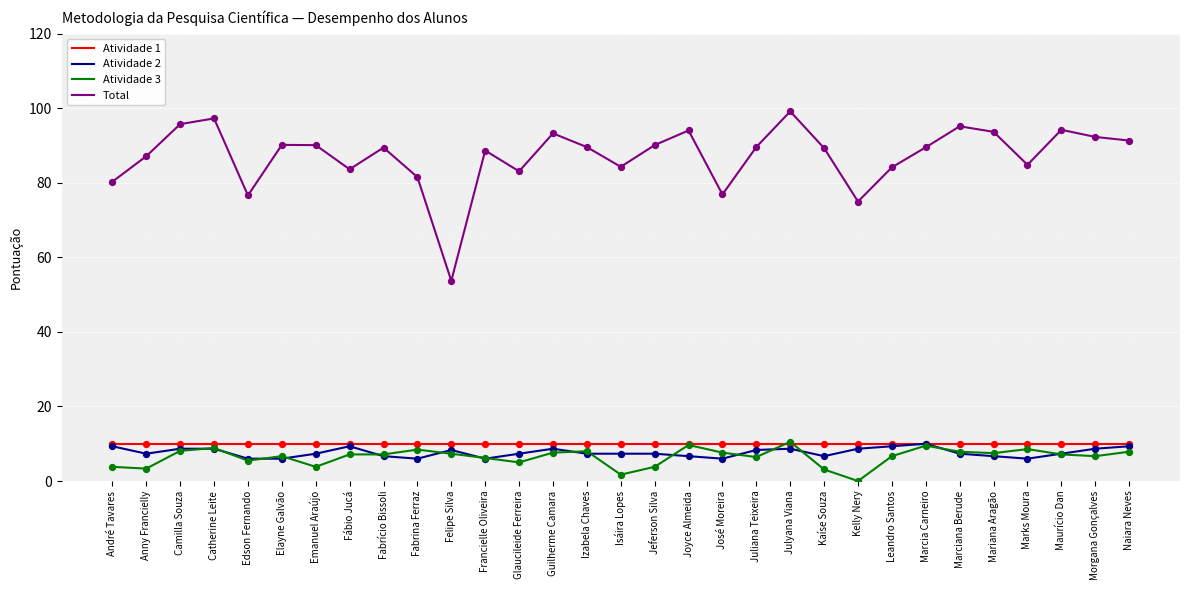

What are all the series names shown in the legend?

Atividade 1, Atividade 2, Atividade 3, Total